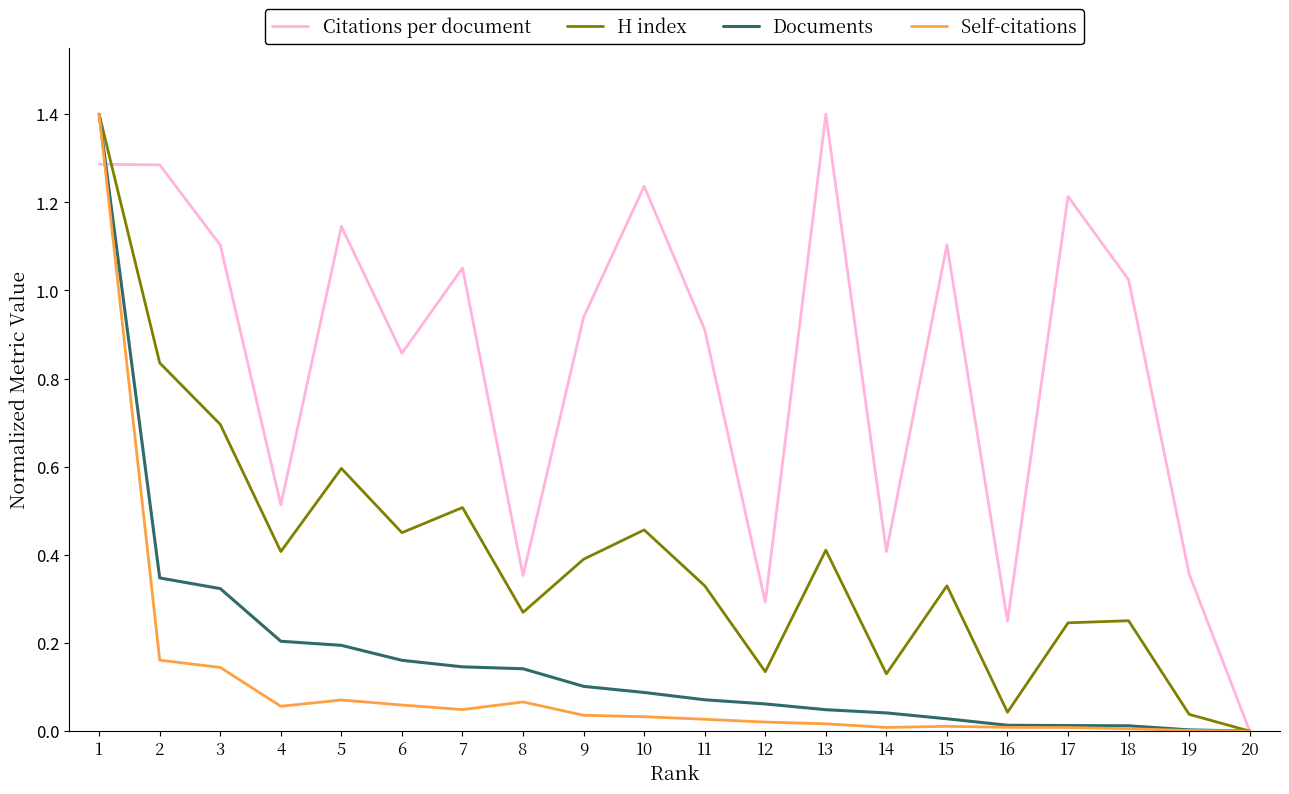

Between 3 and 11, which series saw the biggest shift?

H index